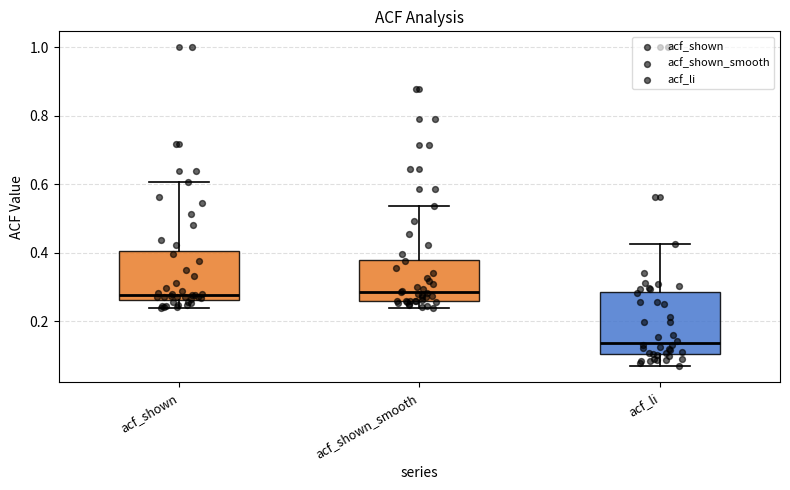

Reading left to right, transcribe this box plot: for each box, give where its median line is, the range the box spans, and where its two whiskers end, as read against the y-axis. The values are not printed on the chart, so give them approximately, as read against the axis.

acf_shown: median 0.28, box 0.26 to 0.40, whiskers 0.24 to 0.60
acf_shown_smooth: median 0.28, box 0.26 to 0.38, whiskers 0.24 to 0.54
acf_li: median 0.14, box 0.10 to 0.28, whiskers 0.06 to 0.42